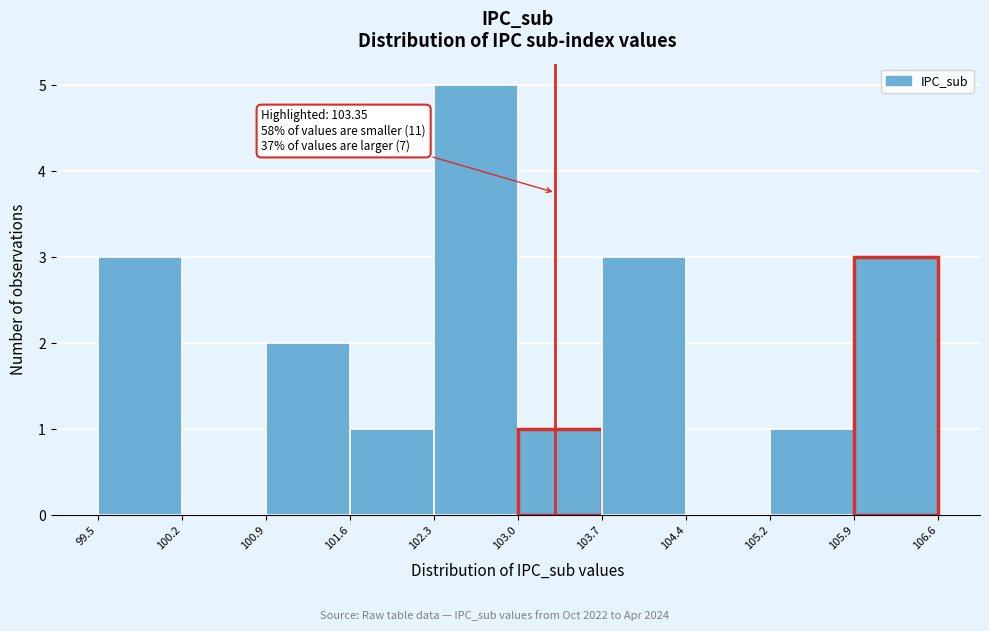

Over which range of the x-axis is the bar tallest?

102.3 to 103.0